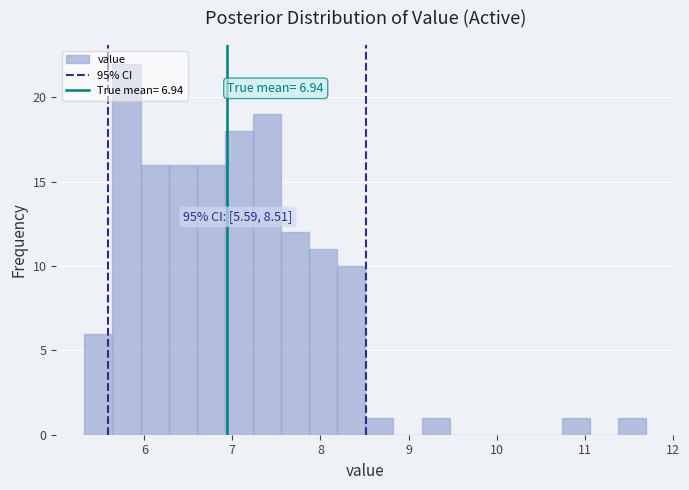

Around what value on the x-axis is the tallest bar? Give the approximate position of its centre, as read against the axis.

5.8